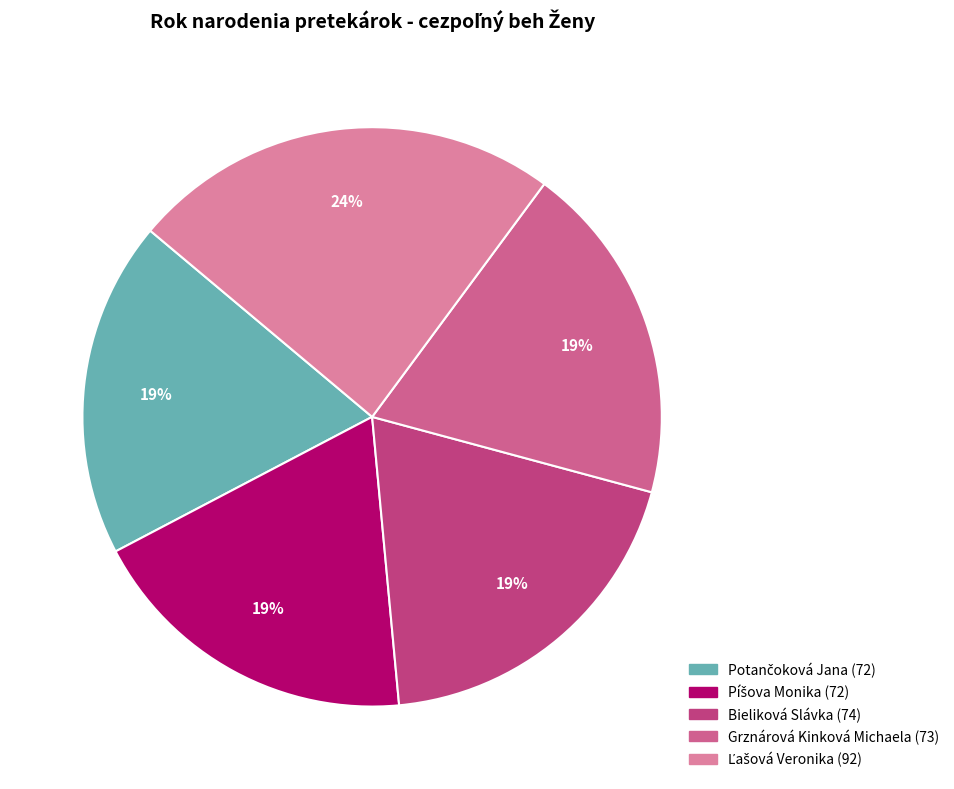

How many slices are in this pie chart?

5